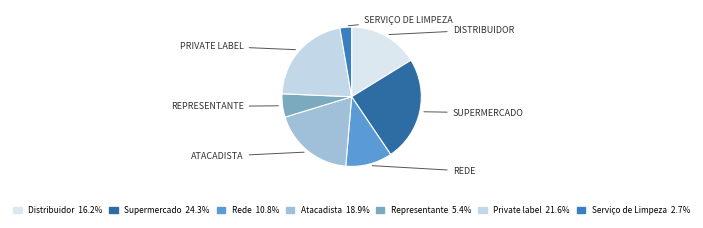

How many segments does this pie chart have?

7